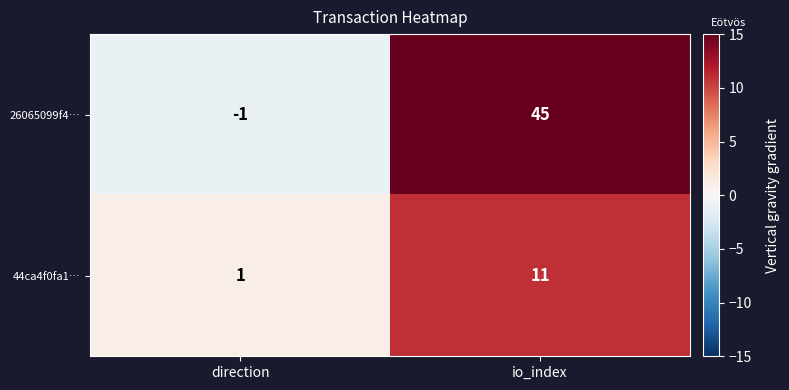

What value does the 44ca4f0fa1… series have at io_index, to the nearest 5?

10